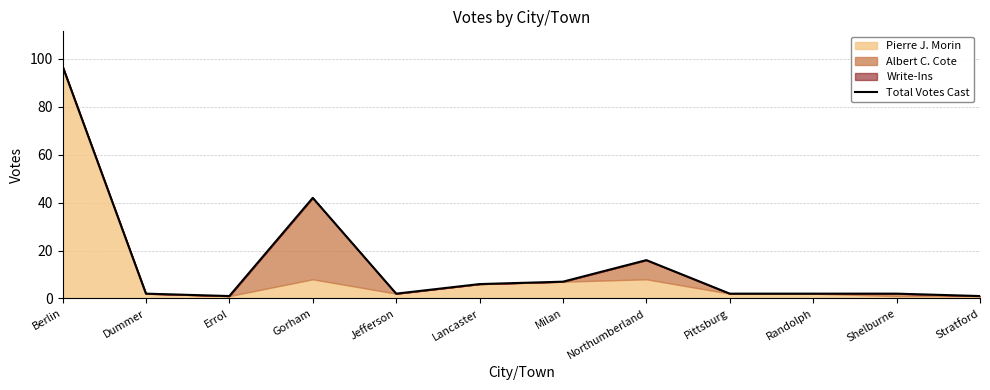

How many interior local valleys (lower than both neighbors) does the data have?

2